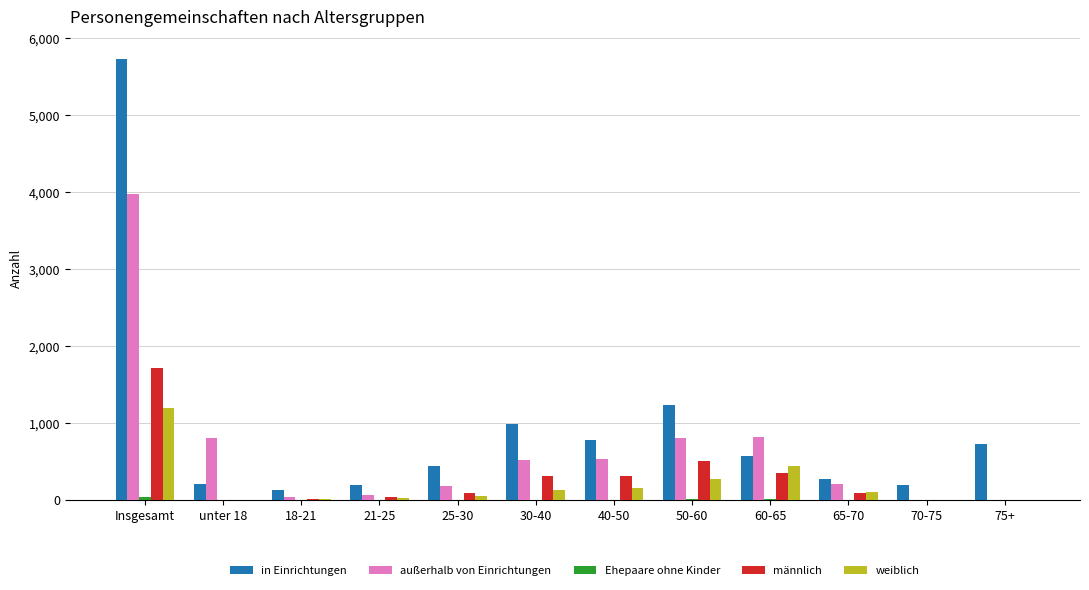

Which series has the largest total across all categories?

in Einrichtungen